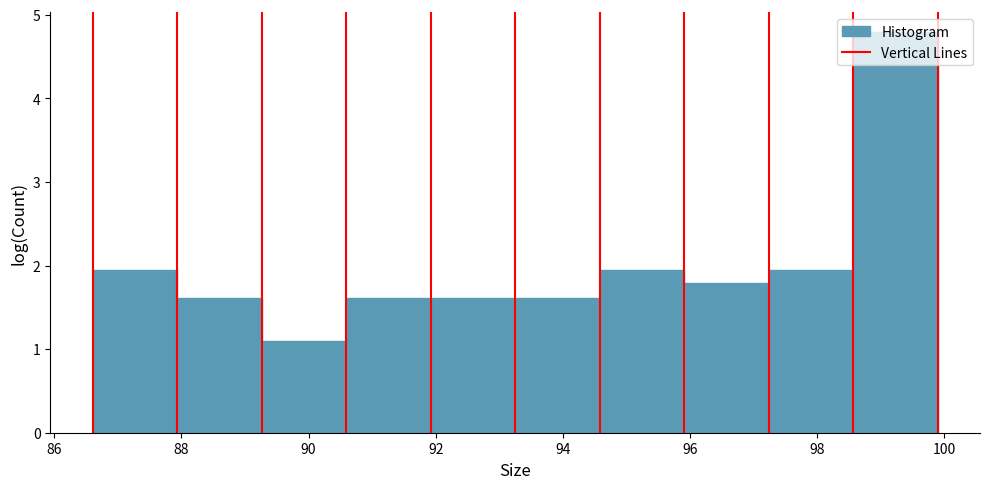

Reading left to right, list every bar in this chart as the range it spans on the x-axis followed by its height. Neither the bar edges nor the heights are printed on the chart, so give them approximately, as read against the axes.

86.6 to 88.0: 1.9
88.0 to 89.2: 1.6
89.2 to 90.6: 1.1
90.6 to 92.0: 1.6
92.0 to 93.2: 1.6
93.2 to 94.6: 1.6
94.6 to 96.0: 1.9
96.0 to 97.2: 1.8
97.2 to 98.6: 1.9
98.6 to 100.0: 4.8